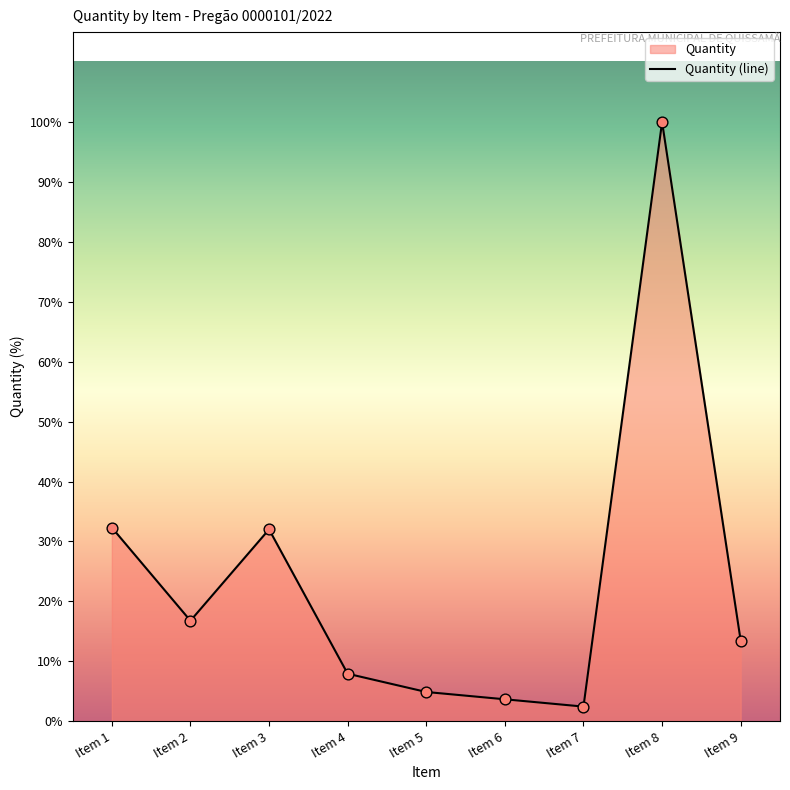

What is the ratio of the value at Item 3 to the value at Item 7?

13.1